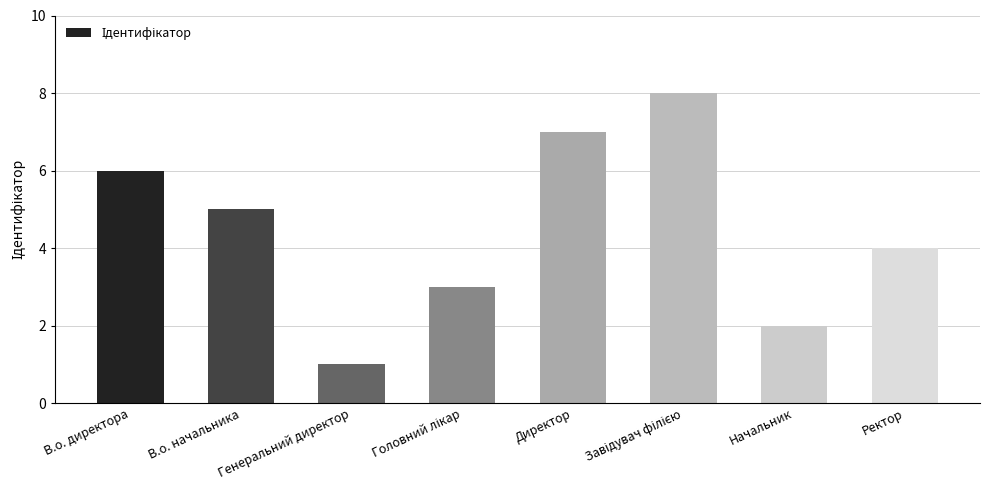

What is the greatest value displayed?

8